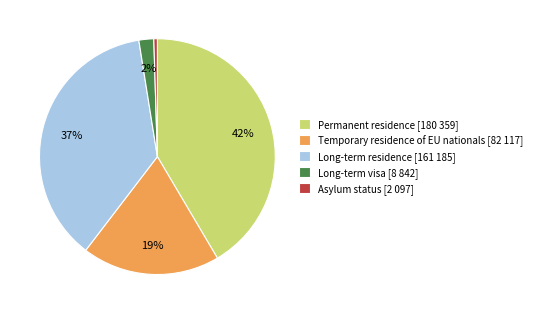

To the nearest percent, what is the difference between the Long-term residence and Temporary residence of EU nationals slice percentages?

18%